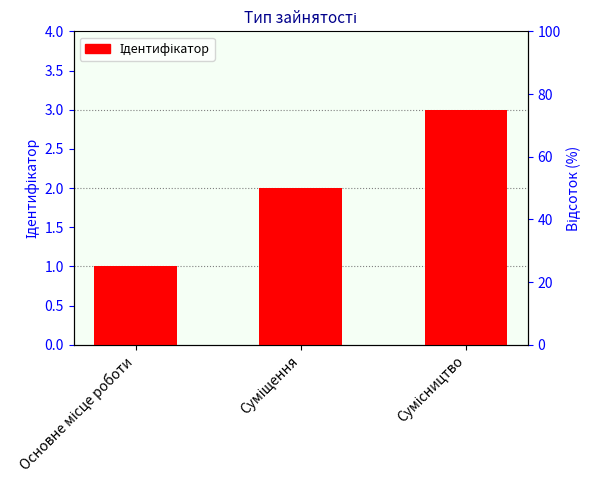

What is the label of the 1st bar from the left?

Основне місце роботи